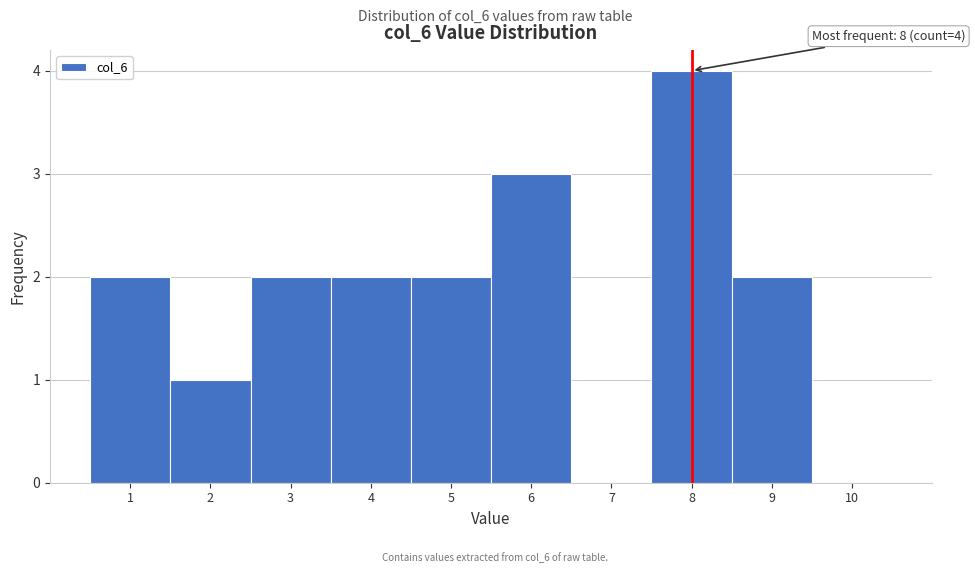

Over which range of the x-axis is the bar tallest?

7.5 to 8.5